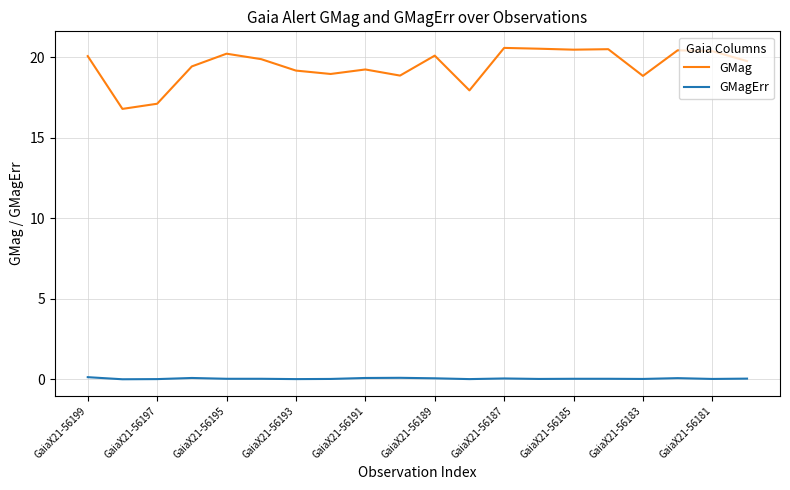

In GMag, how many points are higher than both neighbors (excluding endpoints)?

6